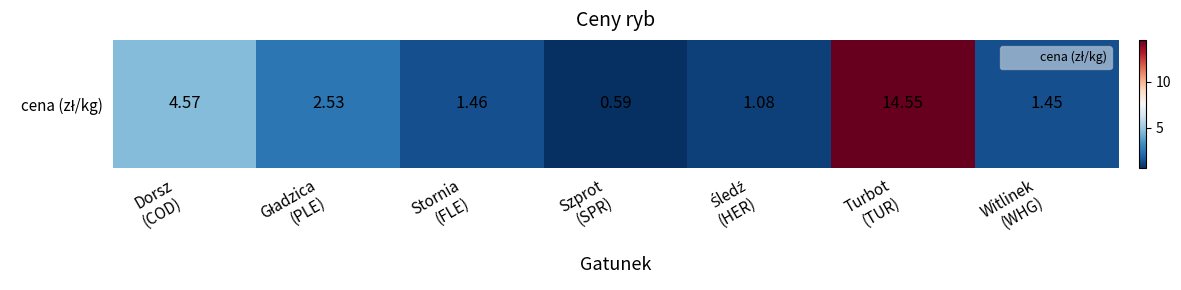

Reading left to right, list all the values displayed in this chart.

4.6	2.5	1.5	0.6	1.1	14.6	1.4